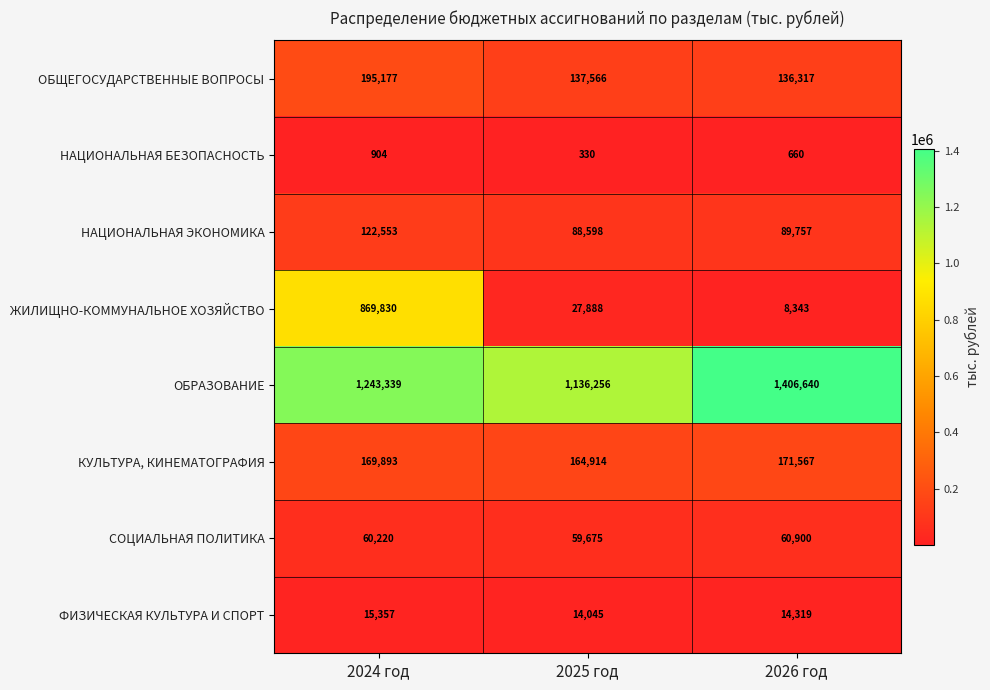

Reading right to left, extract all data points from this chart.

ОБЩЕГОСУДАРСТВЕННЫЕ ВОПРОСЫ: 136317	137566	195177
НАЦИОНАЛЬНАЯ БЕЗОПАСНОСТЬ: 660	330	904
НАЦИОНАЛЬНАЯ ЭКОНОМИКА: 89757	88598	122553
ЖИЛИЩНО-КОММУНАЛЬНОЕ ХОЗЯЙСТВО: 8343	27888	869830
ОБРАЗОВАНИЕ: 1406640	1136256	1243339
КУЛЬТУРА, КИНЕМАТОГРАФИЯ: 171567	164914	169893
СОЦИАЛЬНАЯ ПОЛИТИКА: 60900	59675	60220
ФИЗИЧЕСКАЯ КУЛЬТУРА И СПОРТ: 14319	14045	15357